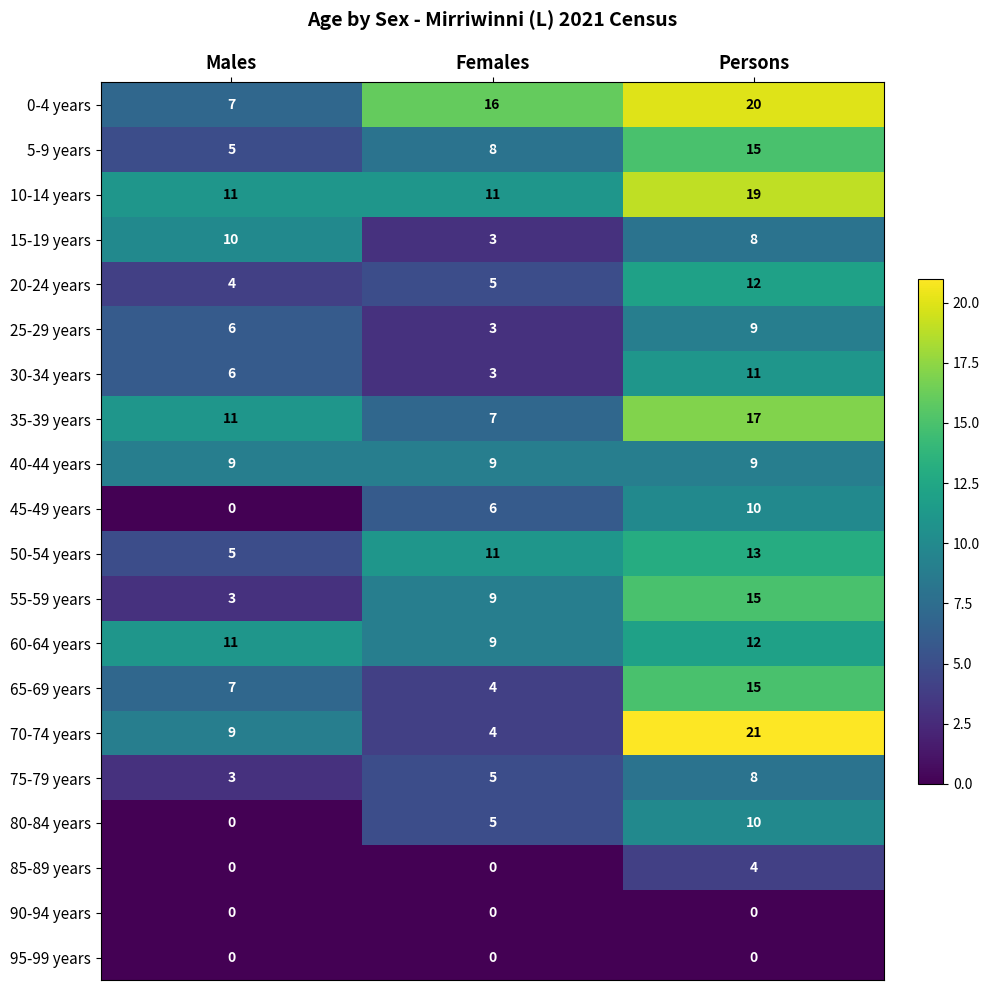

Which series has the widest spread of values?

70-74 years